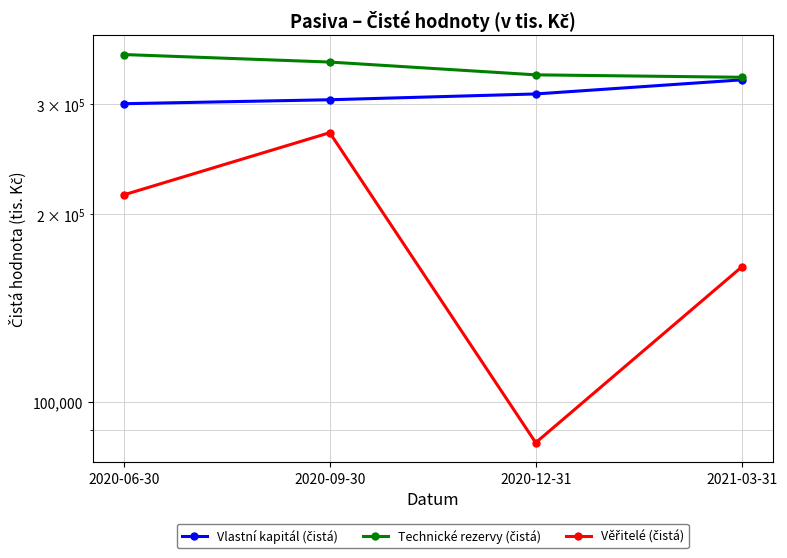

True or false: Technické rezervy (čistá) has a value of 360713 at 2020-06-30.

True